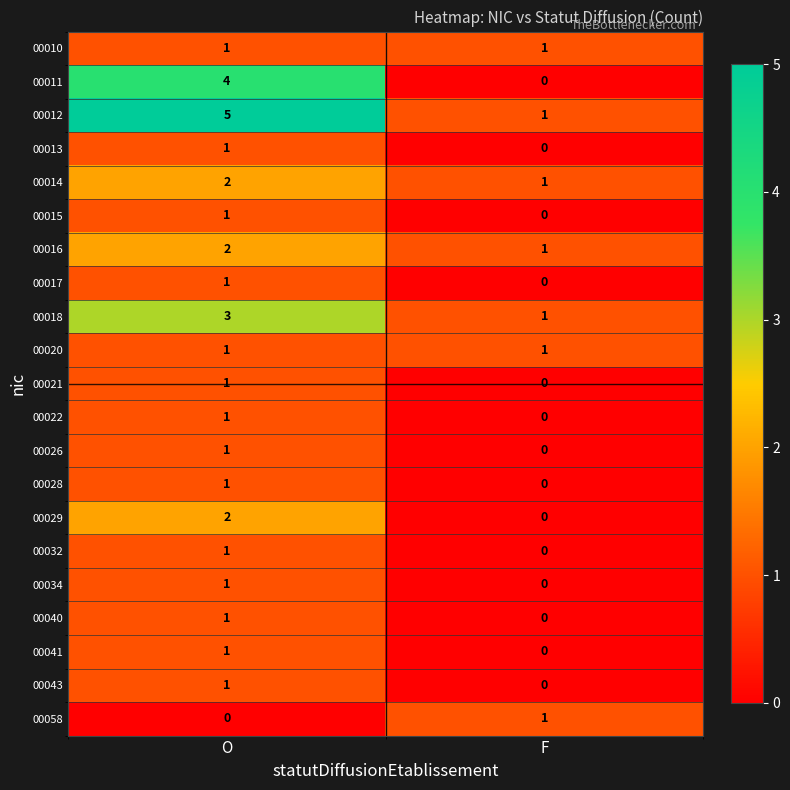

Which series has the largest total across all categories?

00012